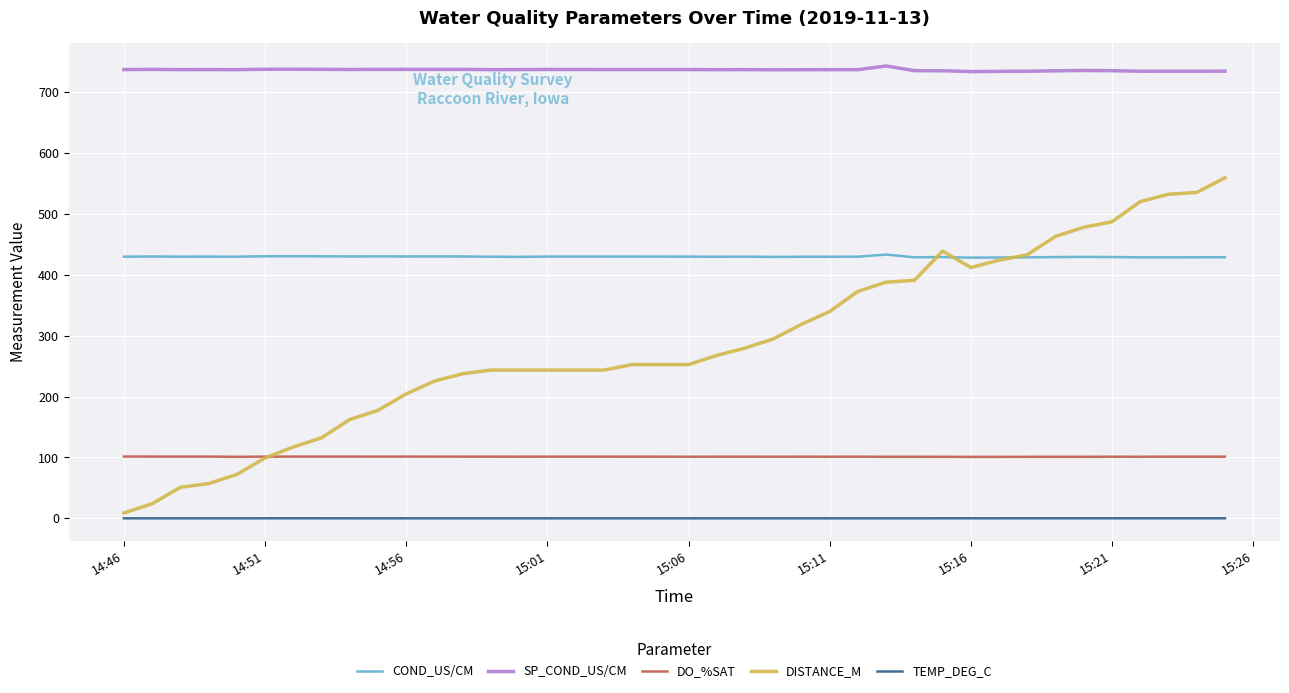

List the series in order of their peak value, lowest first.

TEMP_DEG_C, DO_%SAT, COND_US/CM, DISTANCE_M, SP_COND_US/CM